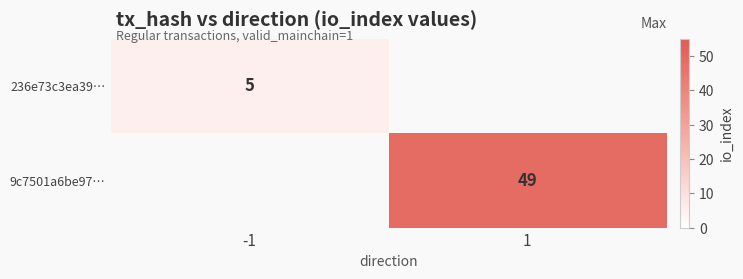

Is the value of 9c7501a6be97… at 1 greater than the value of 236e73c3ea39… at -1?

Yes